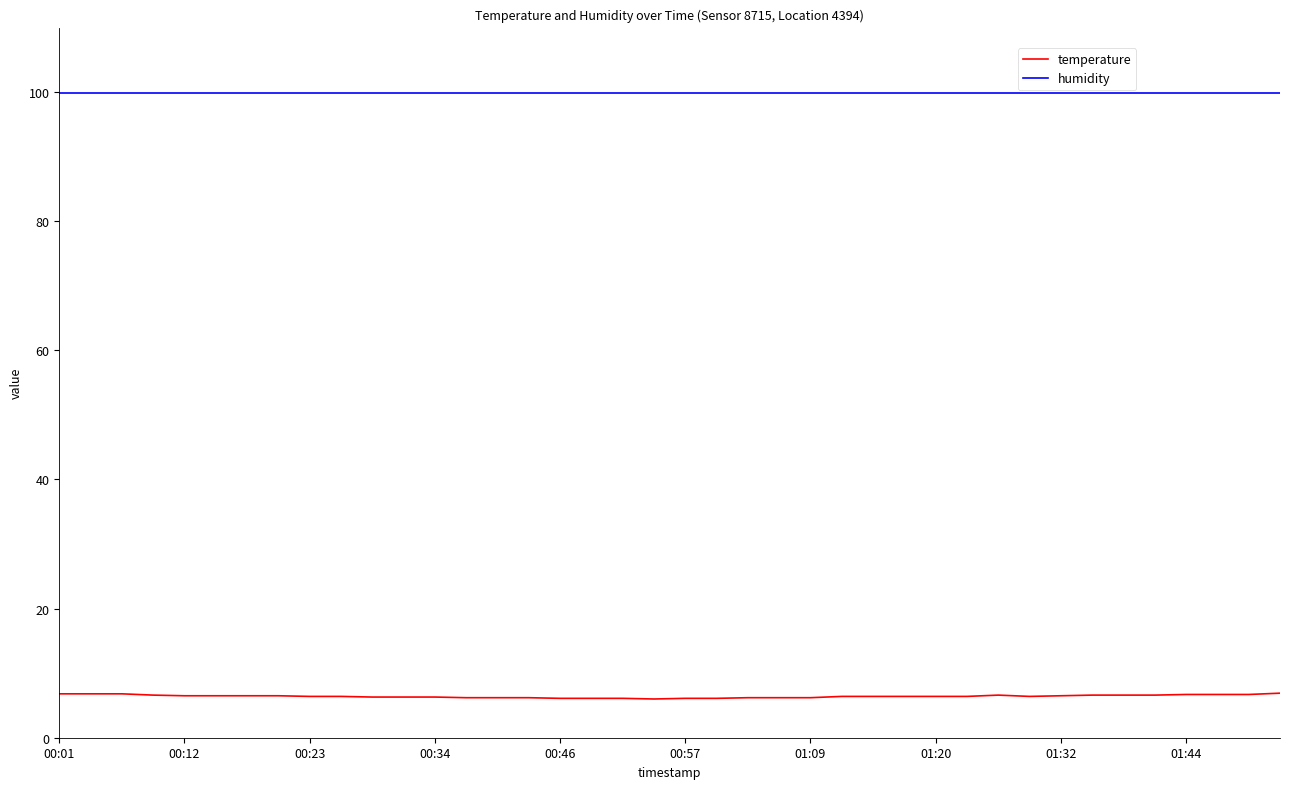

Does the chart have visible grid lines?

No